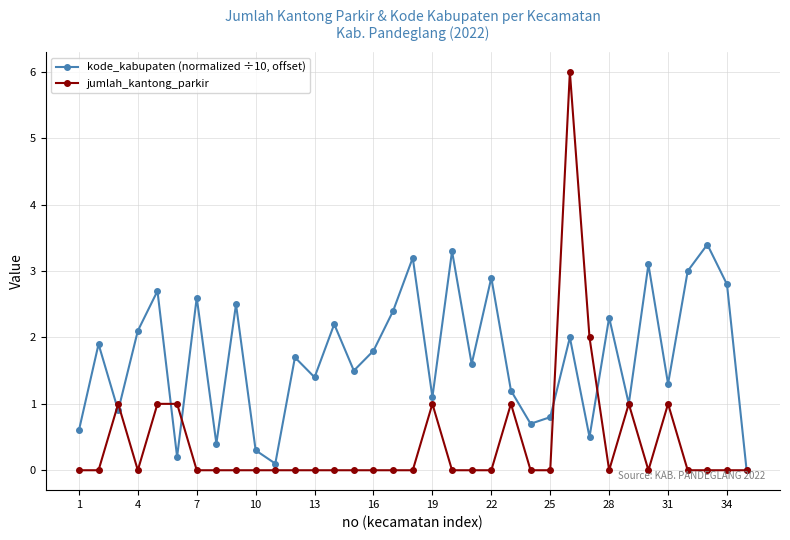

Rank the series by their maximum value, from lowest to highest.

kode_kabupaten (normalized ÷10, offset), jumlah_kantong_parkir